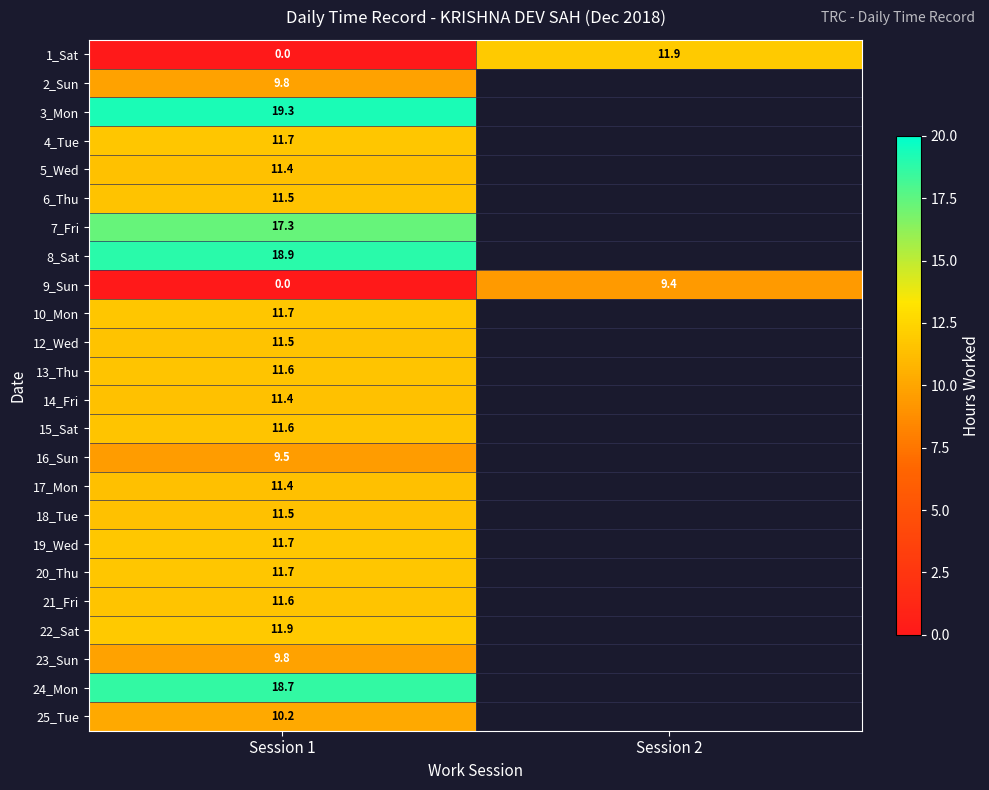

Is the value of 7_Fri at Session 1 greater than the value of 16_Sun at Session 1?

Yes